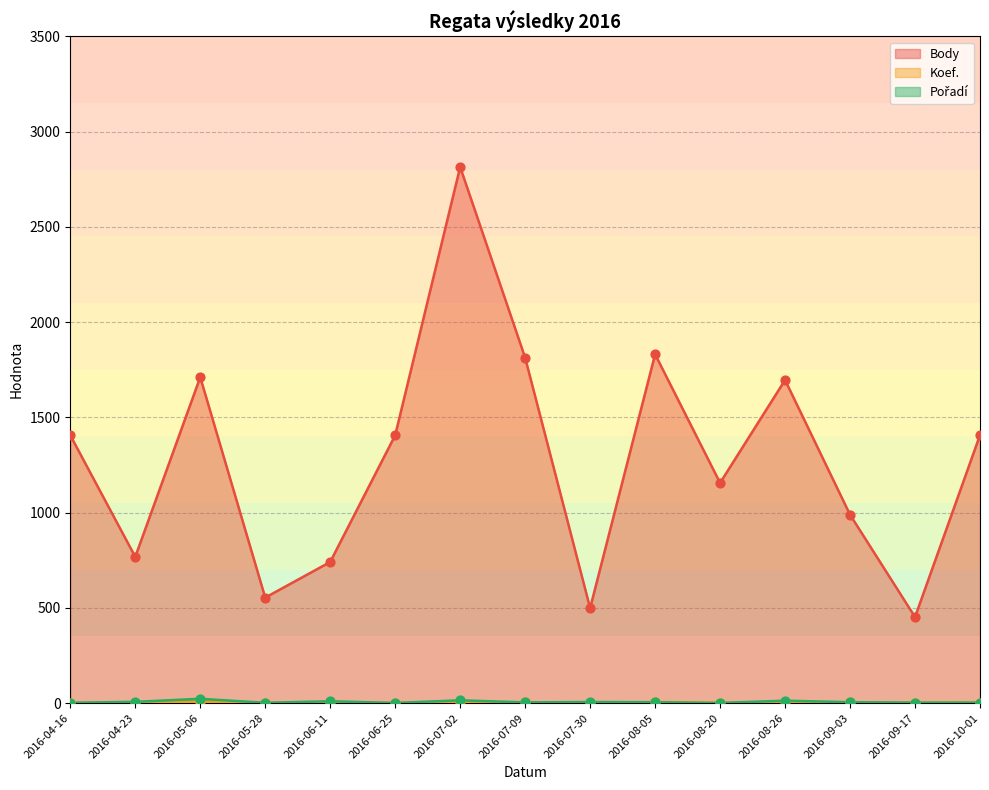

What are all the series names shown in the legend?

Body, Koef., Pořadí